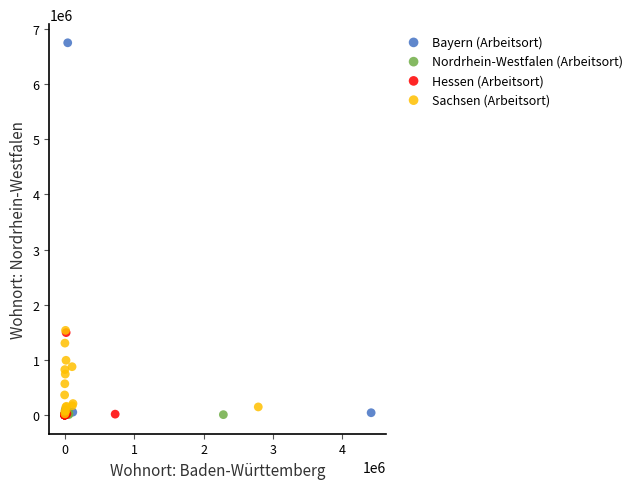

What are all the series names shown in the legend?

Bayern (Arbeitsort), Nordrhein-Westfalen (Arbeitsort), Hessen (Arbeitsort), Sachsen (Arbeitsort)